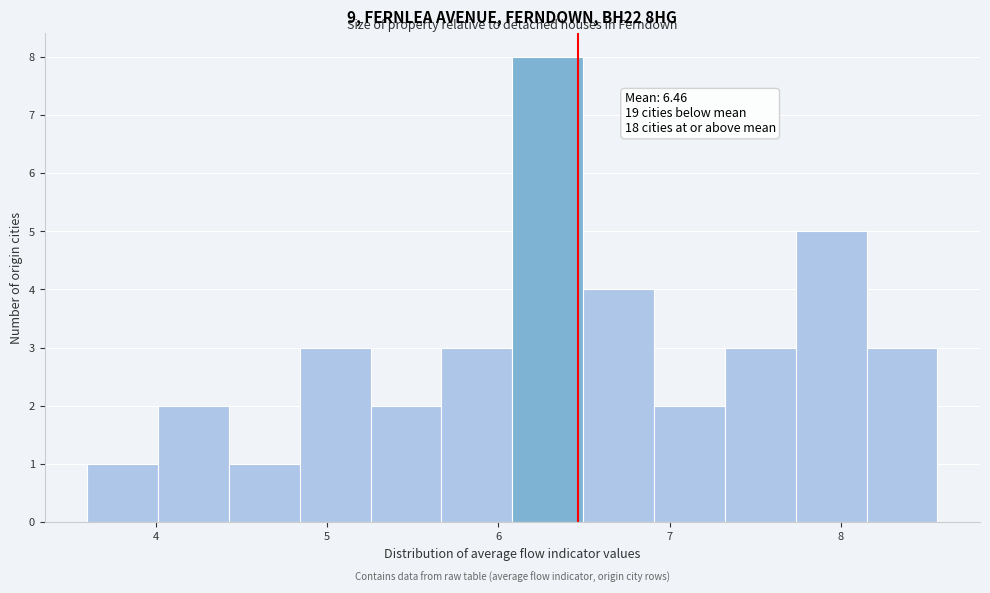

Which range on the x-axis has the tallest bar?

6.1 to 6.5